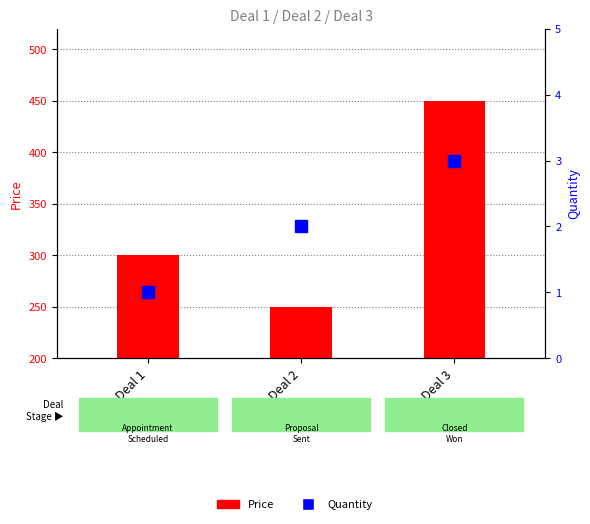

Which label corresponds to the smallest value in the chart?

Deal 1